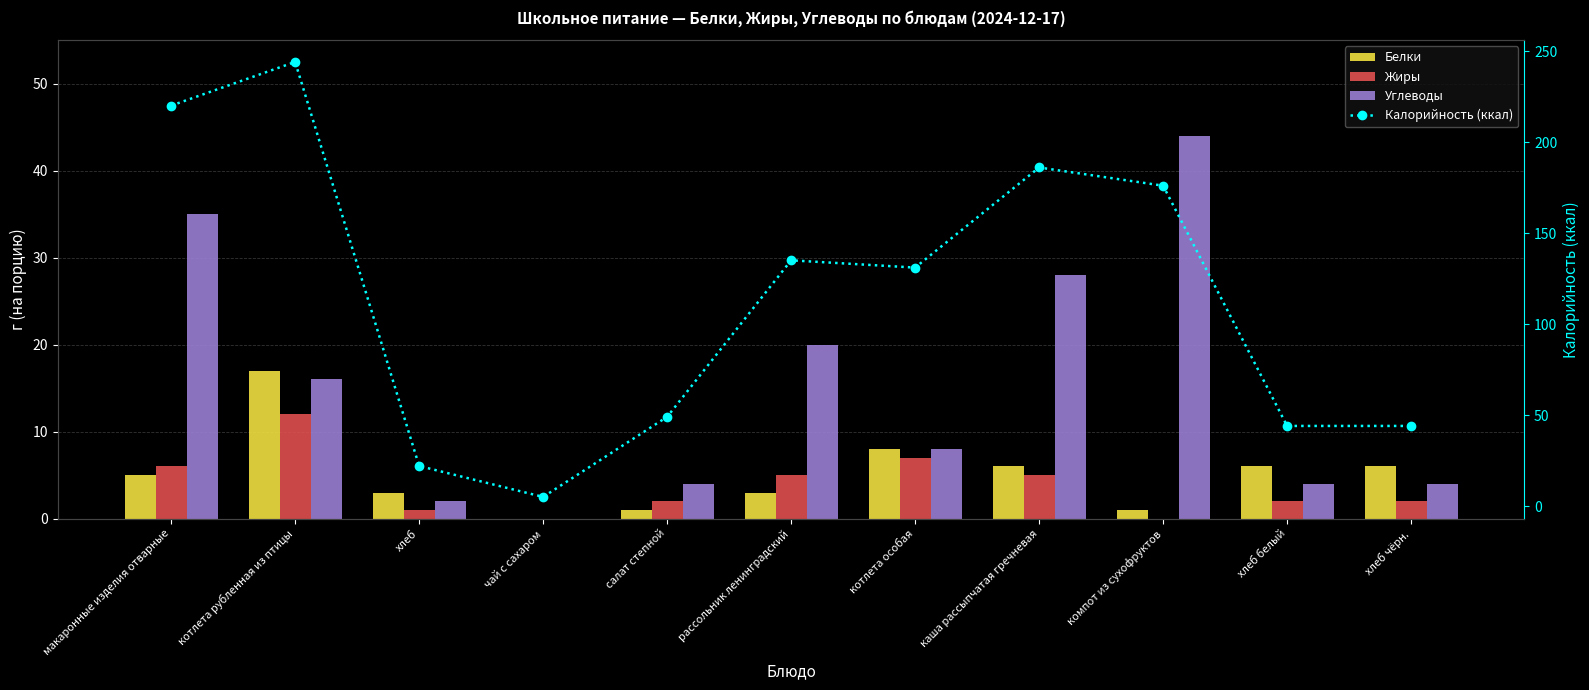

Reading left to right, what are all the values shown in this chart?

Белки: макаронные изделия отварные=5	котлета рубленная из птицы=17	хлеб=3	чай с сахаром=0	салат степной=1	рассольник ленинградский=3	котлета особая=8	каша рассыпчатая гречневая=6	компот из сухофруктов=1	хлеб белый=6	хлеб чёрн.=6
Жиры: макаронные изделия отварные=6	котлета рубленная из птицы=12	хлеб=1	чай с сахаром=0	салат степной=2	рассольник ленинградский=5	котлета особая=7	каша рассыпчатая гречневая=5	компот из сухофруктов=0	хлеб белый=2	хлеб чёрн.=2
Углеводы: макаронные изделия отварные=35	котлета рубленная из птицы=16	хлеб=2	чай с сахаром=0	салат степной=4	рассольник ленинградский=20	котлета особая=8	каша рассыпчатая гречневая=28	компот из сухофруктов=44	хлеб белый=4	хлеб чёрн.=4
Калорийность (ккал): макаронные изделия отварные=220	котлета рубленная из птицы=244	хлеб=22	чай с сахаром=5	салат степной=49	рассольник ленинградский=135	котлета особая=131	каша рассыпчатая гречневая=186	компот из сухофруктов=176	хлеб белый=44	хлеб чёрн.=44